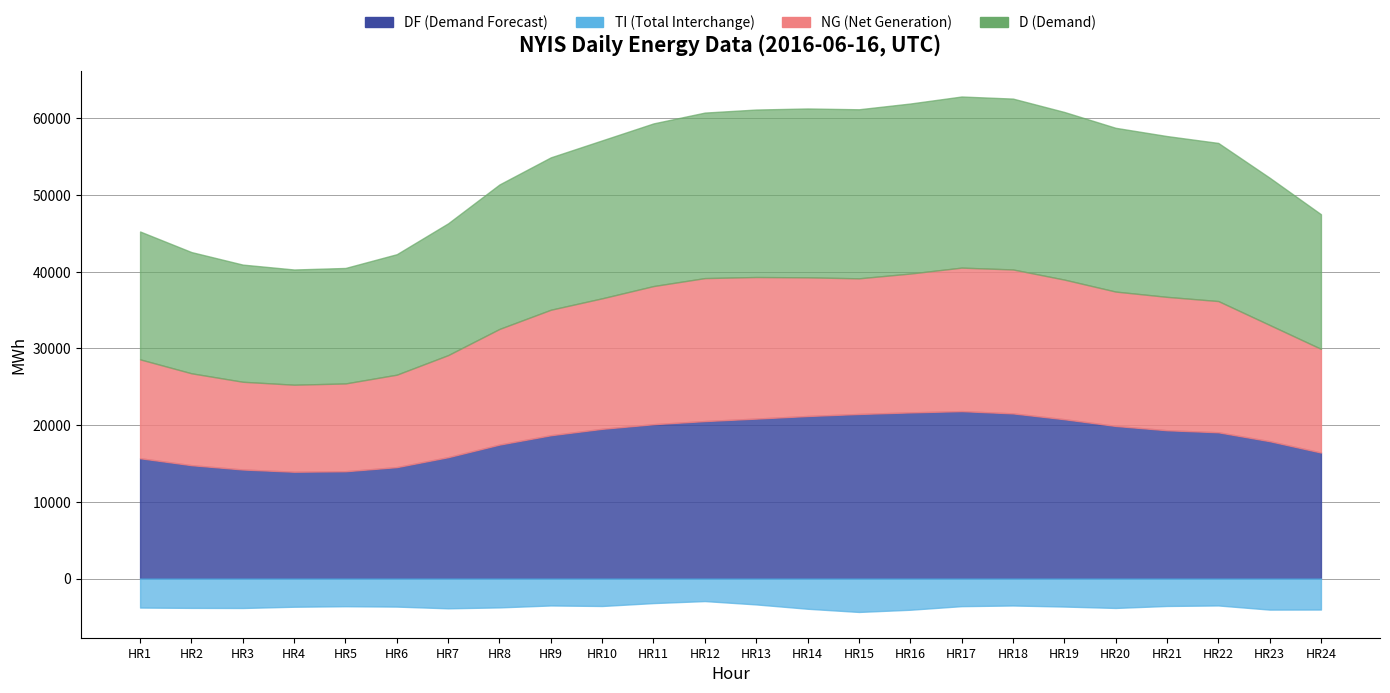

In NG, how many points are lower than both neighbors (excluding endpoints)?

2